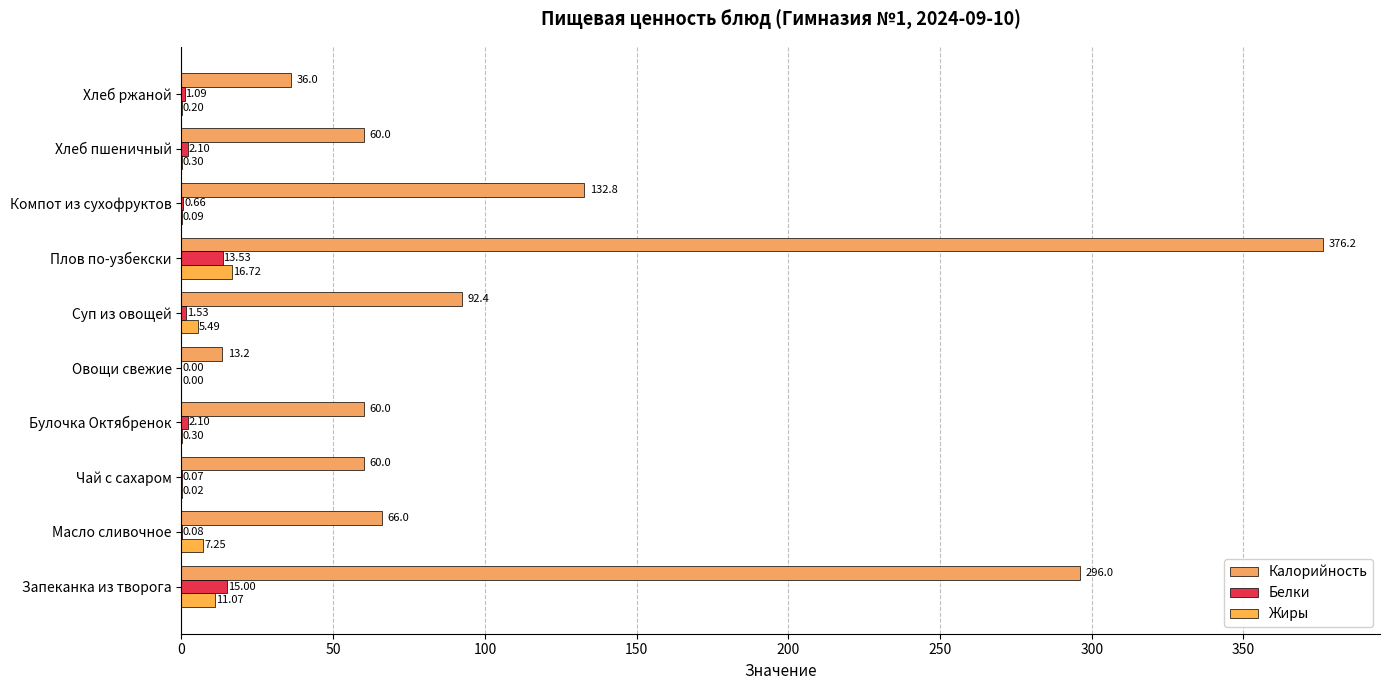

How many series are shown in this chart?

3